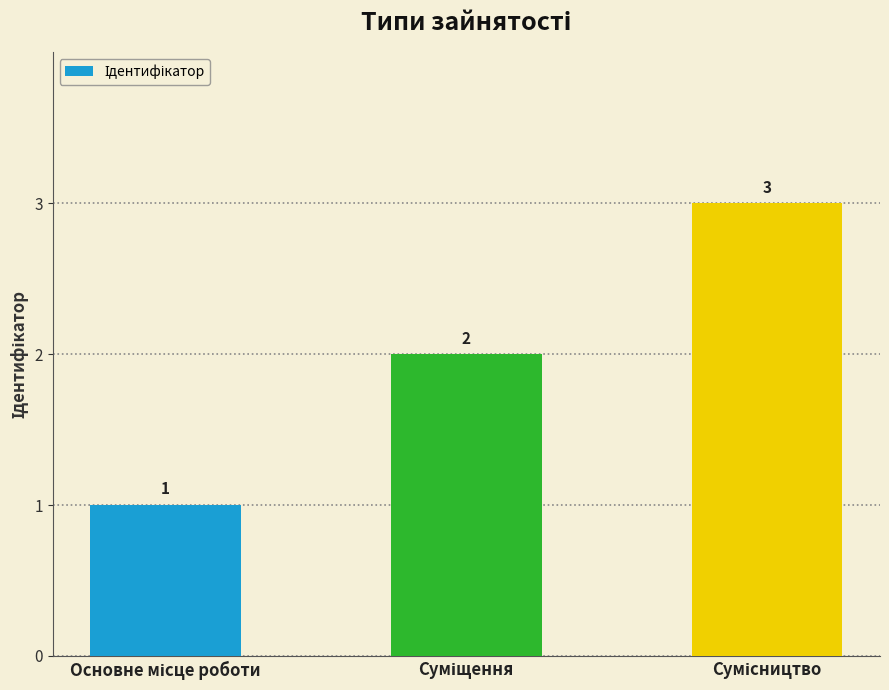

What is the value of the 1st bar from the left?

1